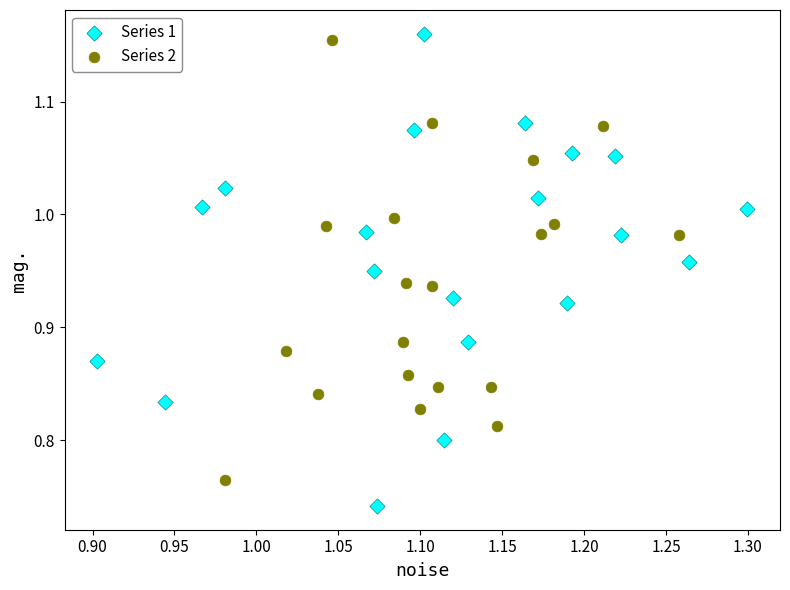

Which series has the widest spread of Y values?

Series 1